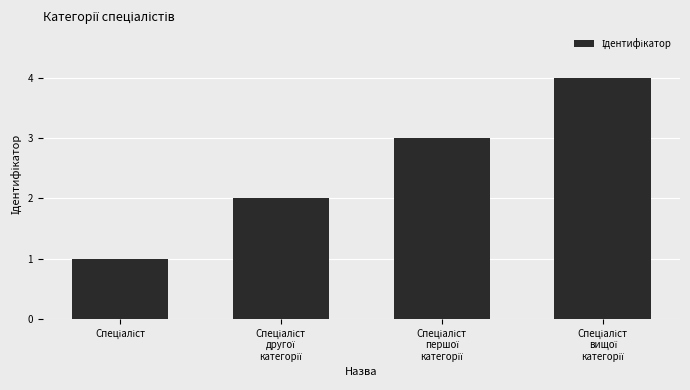

Reading left to right, list all the values displayed in this chart.

1	2	3	4